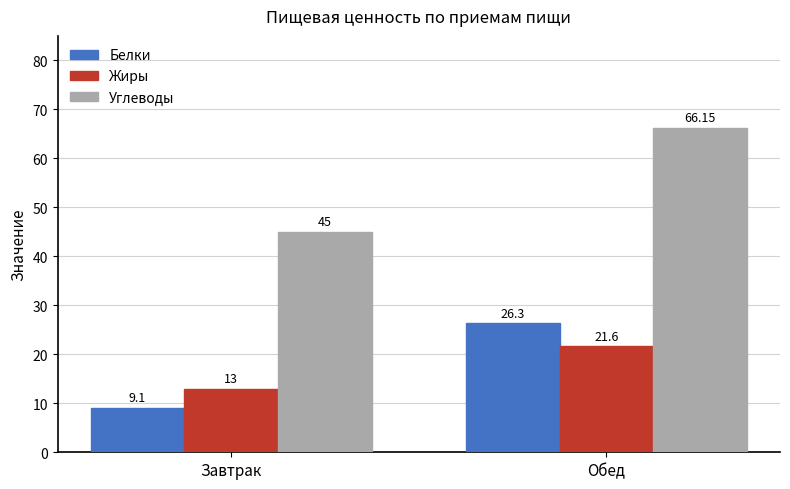

At which label does Углеводы reach its peak?

Обед